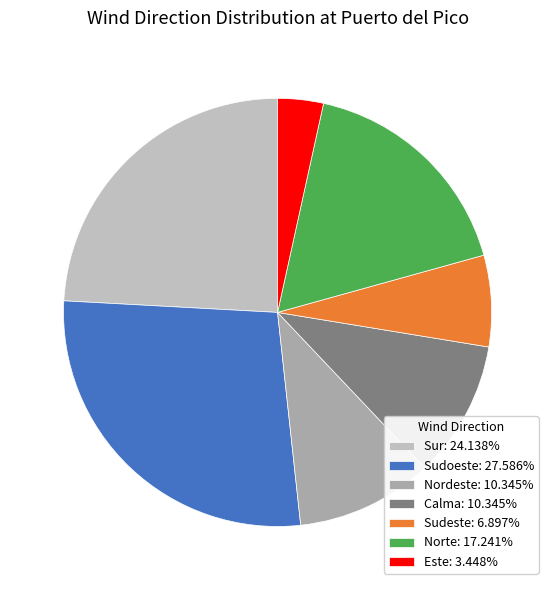

Does Este represent more than half of the total?

No